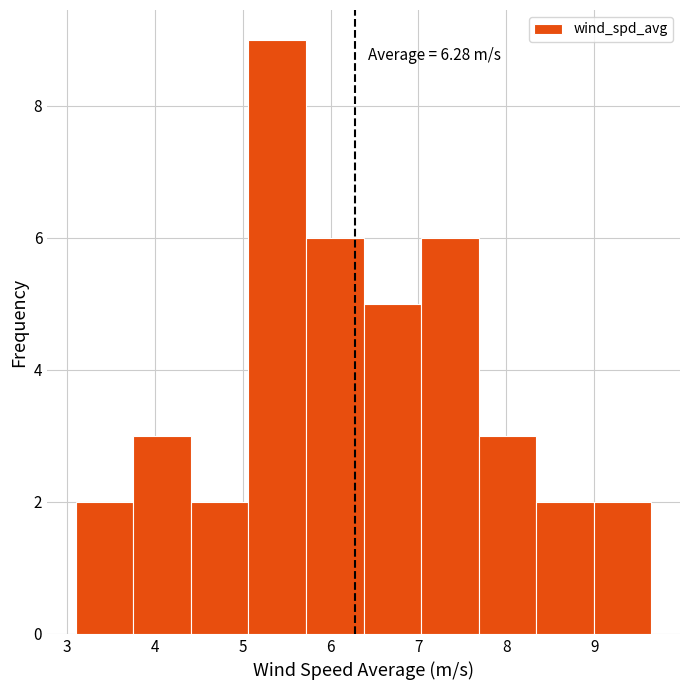

Which range on the x-axis has the tallest bar?

5.1 to 5.7